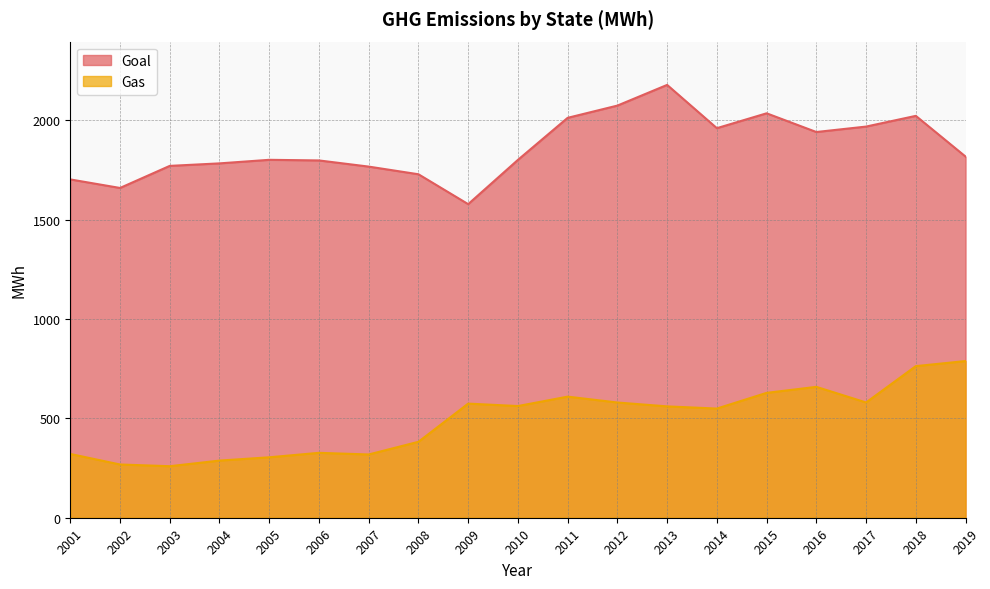

How many lines are shown in the chart?

2